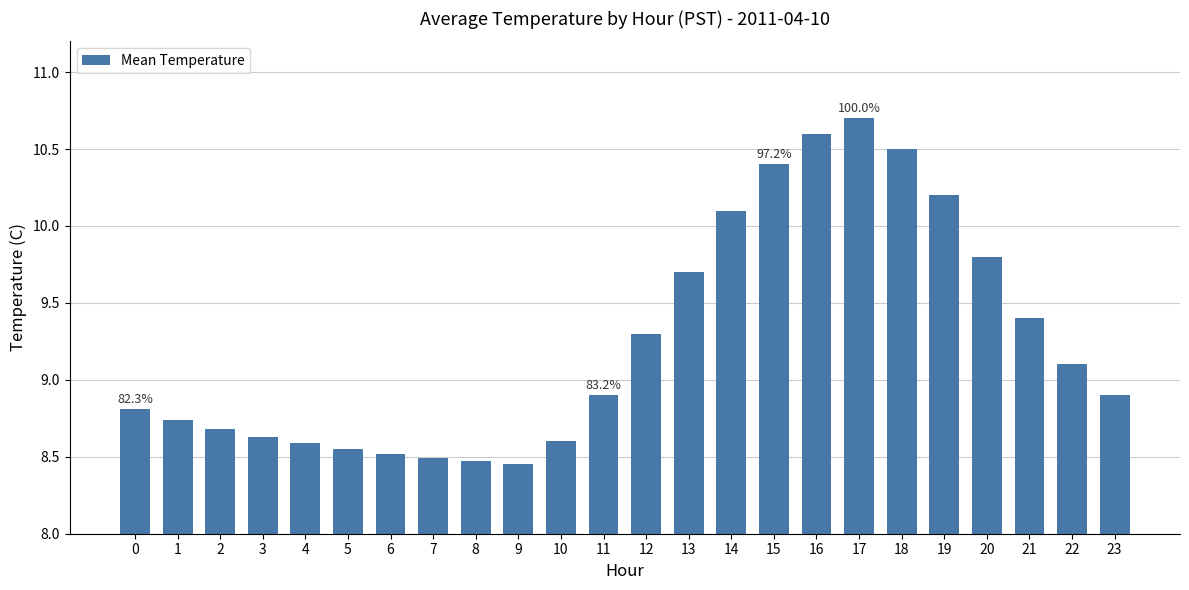

Is it true that the value at 3 is 8.6?

True